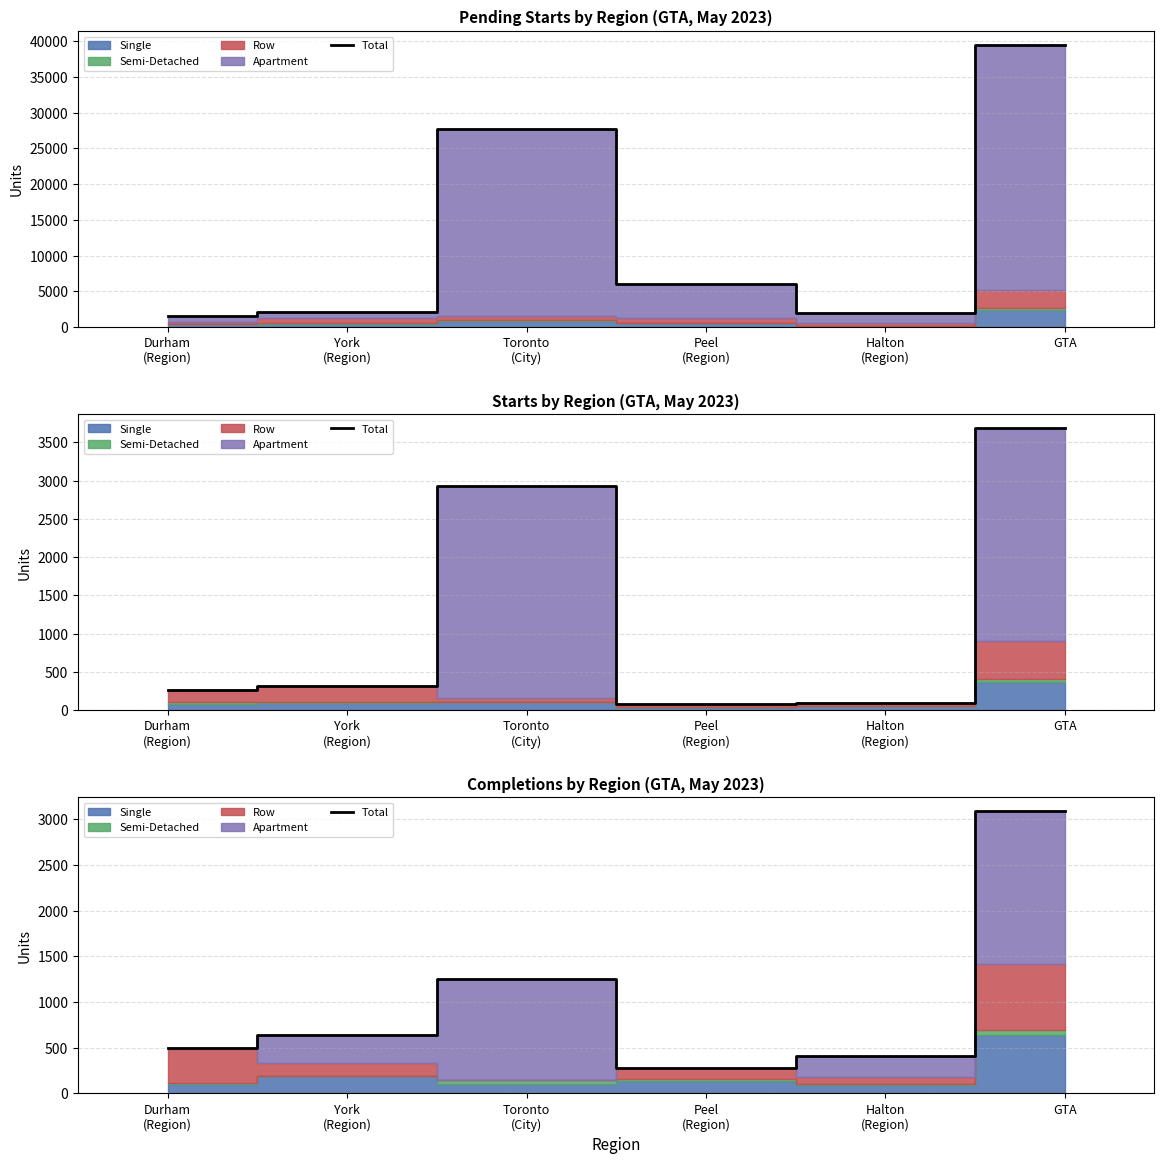

Is it true that the value at York
(Region) is 644?

True